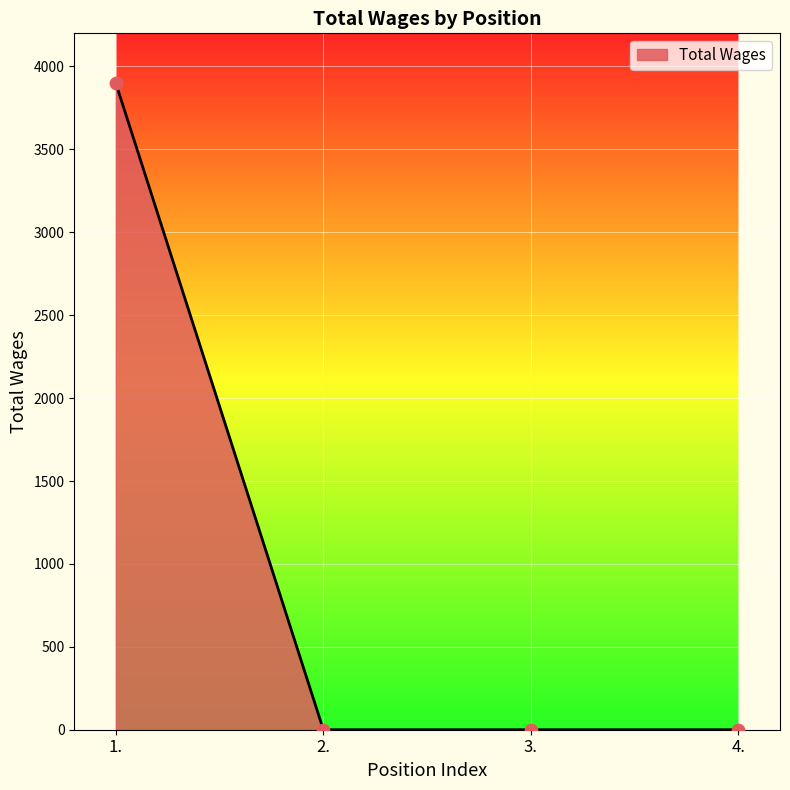

Which has a higher value, 3. or 1.?

1.